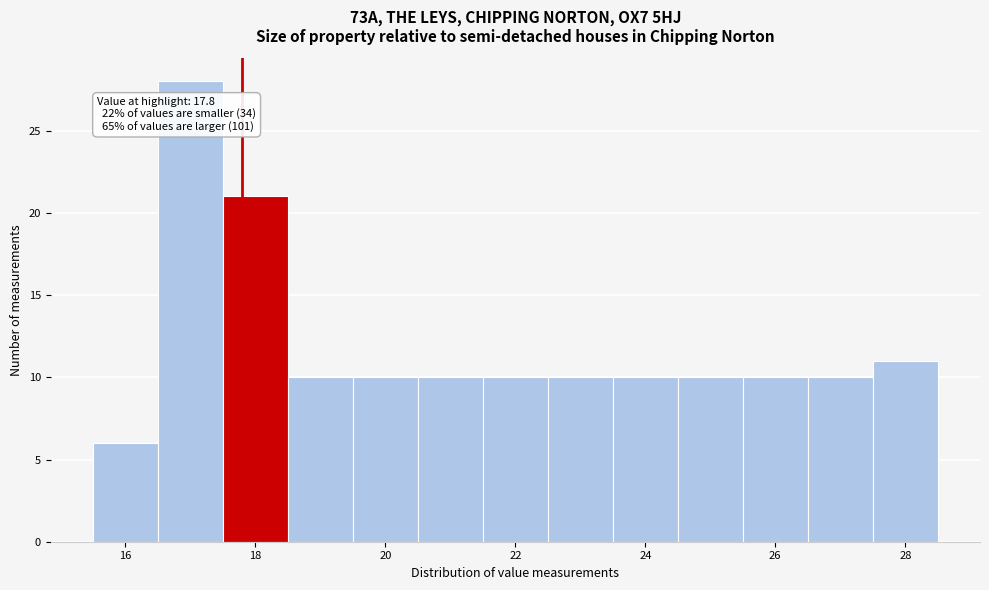

Which range on the x-axis has the tallest bar?

16.5 to 17.5